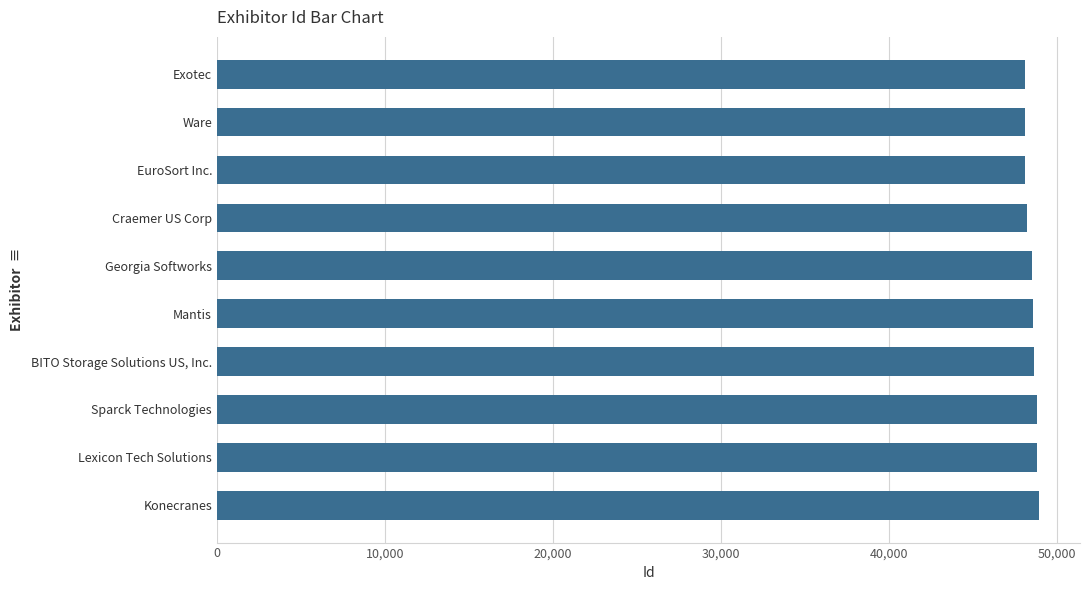

What is the smallest value displayed?

48090